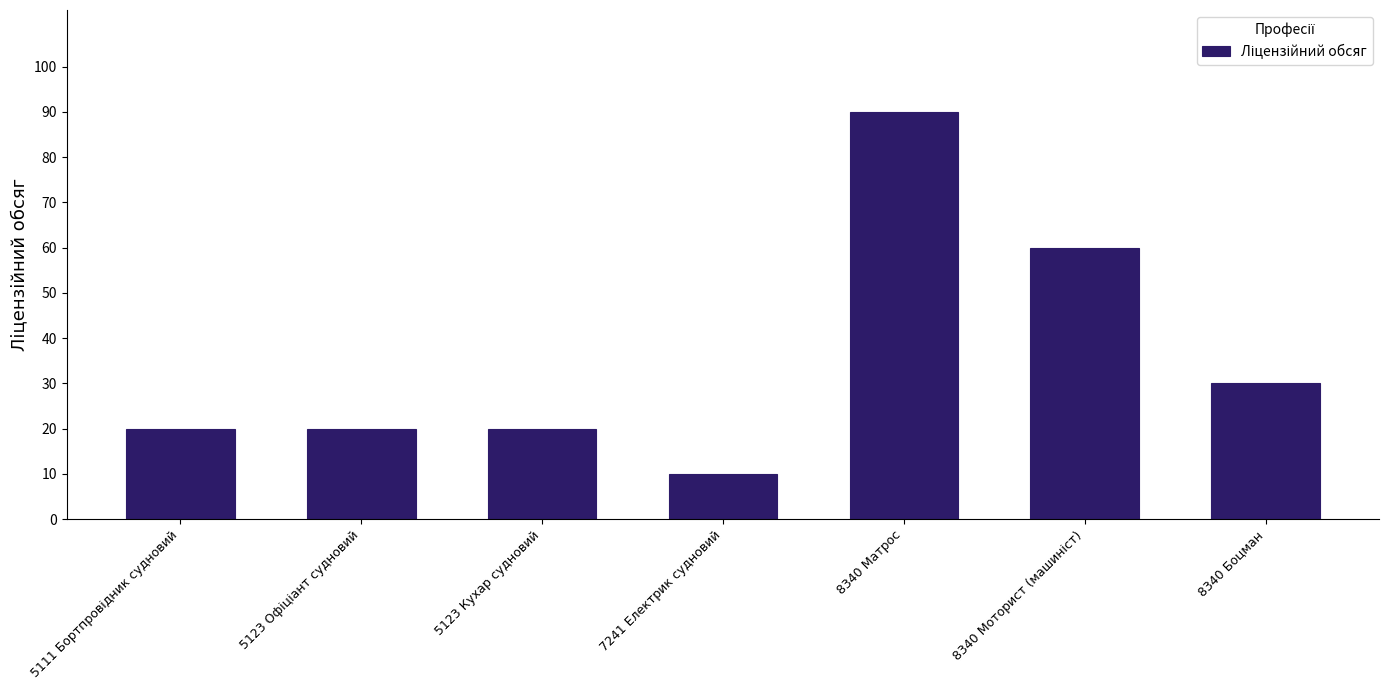

The chart shows a value of 18 at 8340 Боцман. True or false?

False